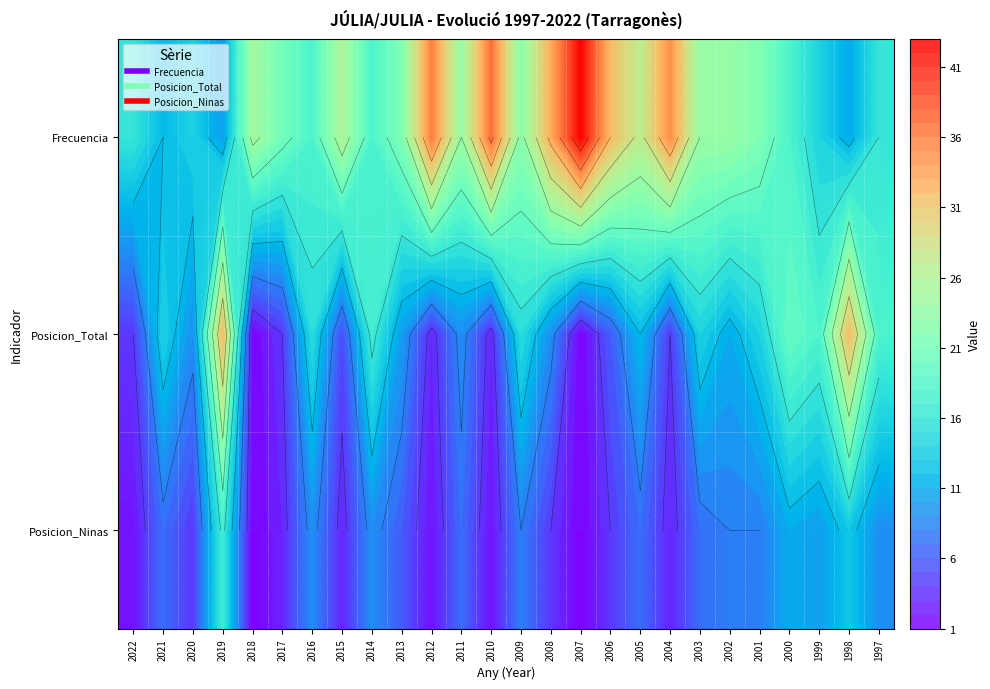

The Posicion_Total series shows 52 at 1998. True or false?

False